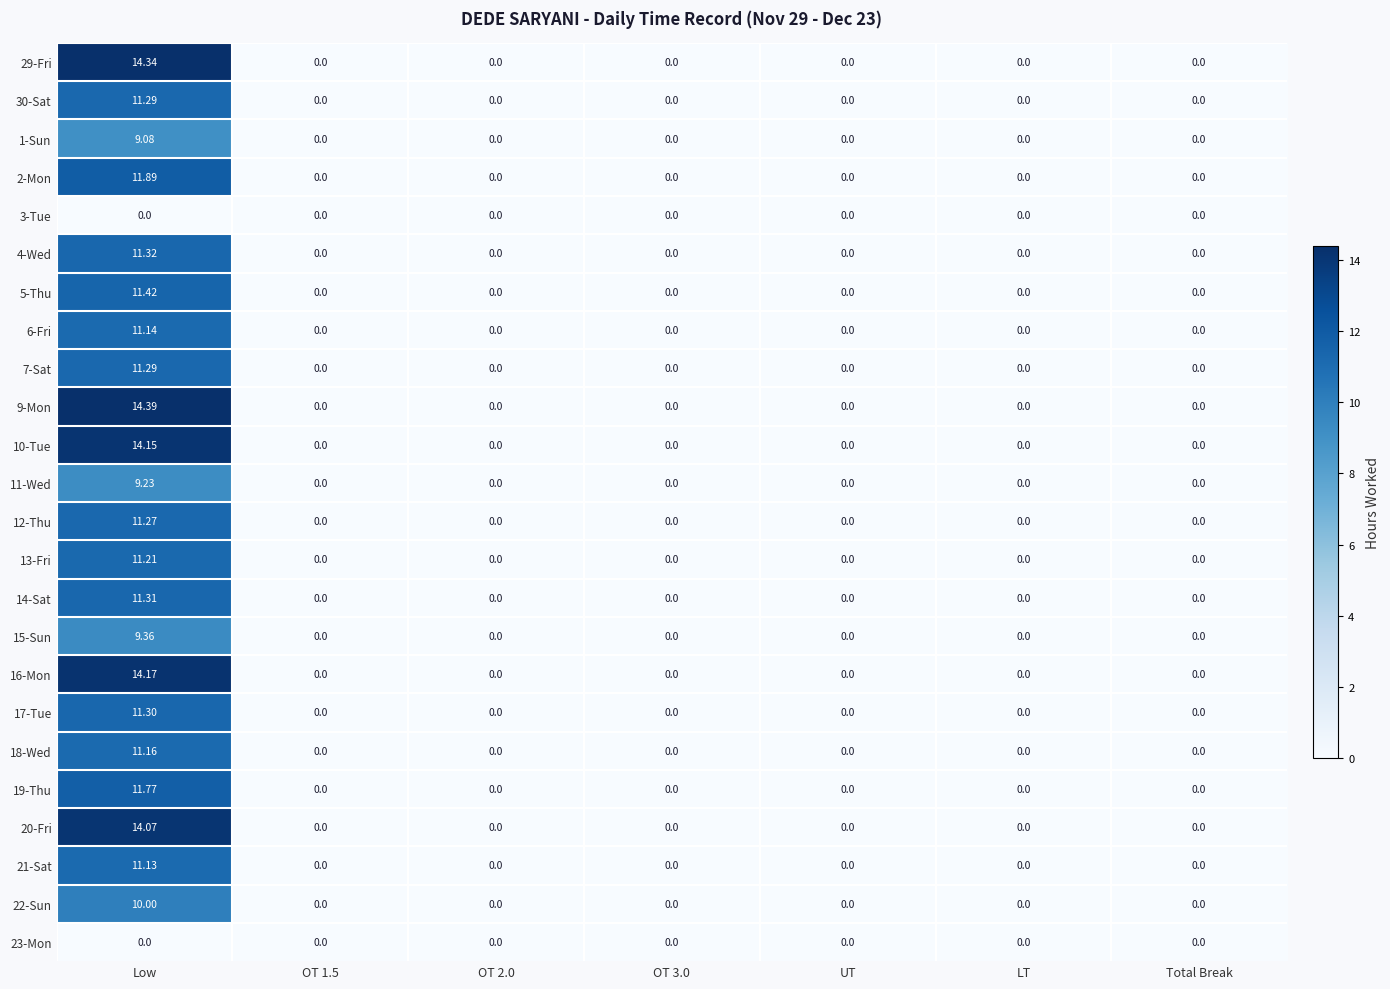

At how many categories does at least one series exceed 12?

1